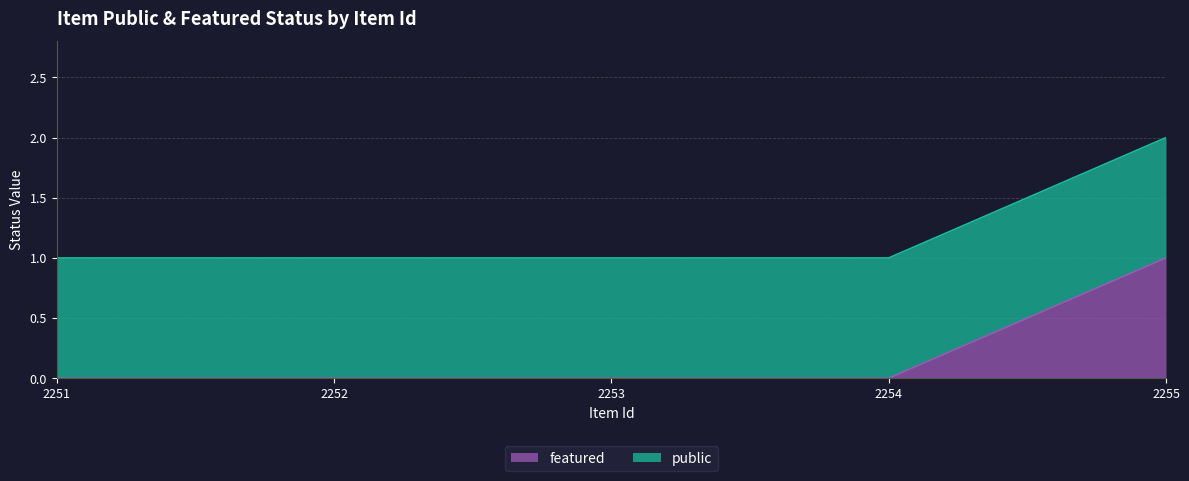

True or false: the data shows 1 at 2255.

False